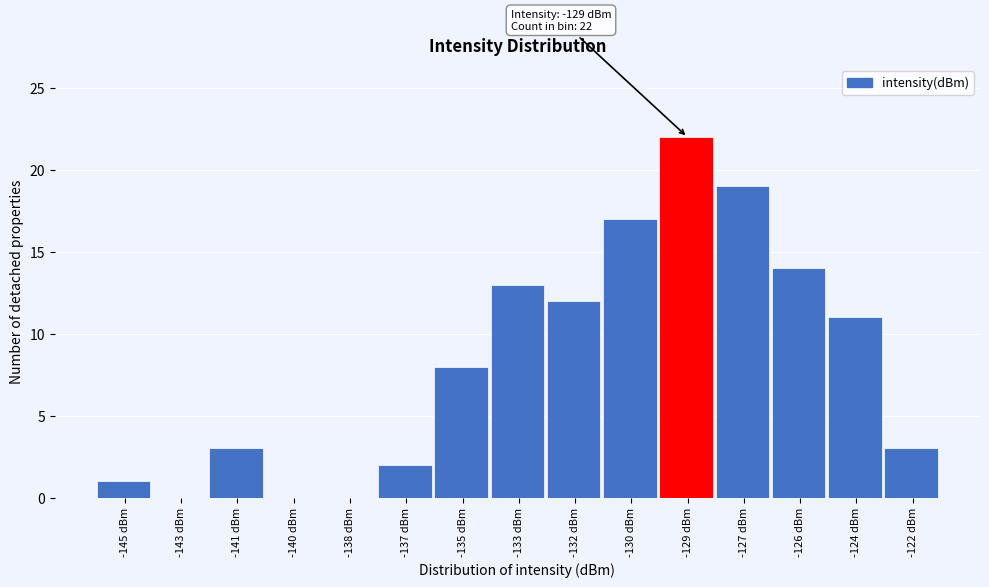

Reading left to right, transcribe all the data shown in this chart.

-145 dBm=1	-143 dBm=0	-141 dBm=3	-140 dBm=0	-138 dBm=0	-137 dBm=2	-135 dBm=8	-133 dBm=13	-132 dBm=12	-130 dBm=17	-129 dBm=22	-127 dBm=19	-126 dBm=14	-124 dBm=11	-122 dBm=3